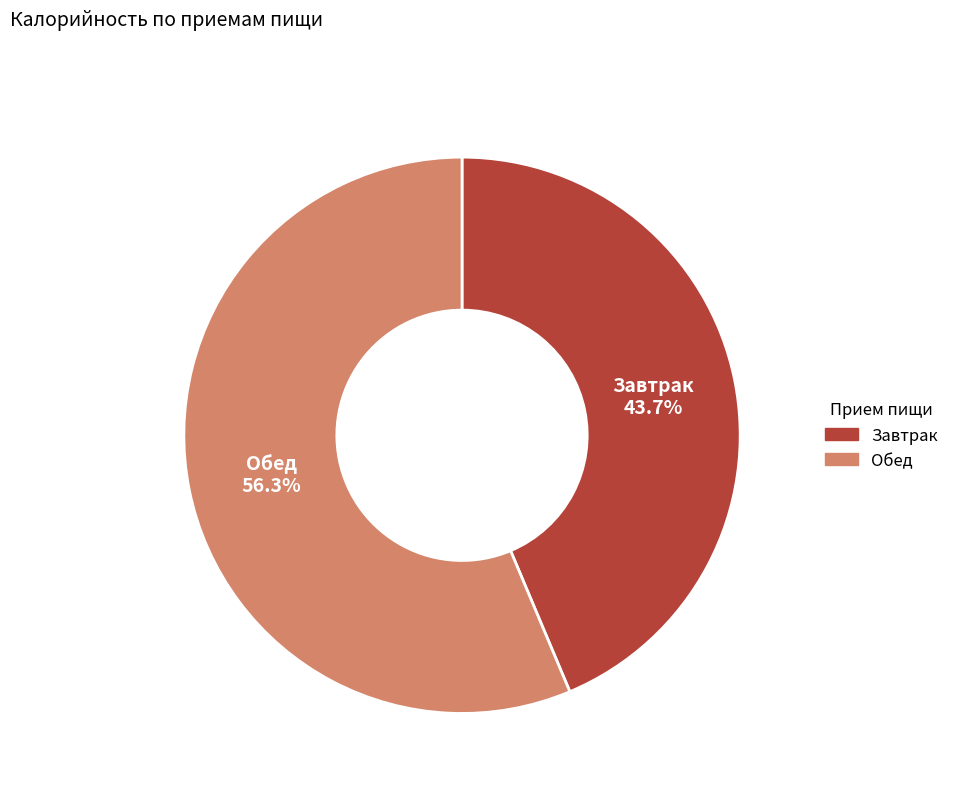

True or false: Завтрак accounts for 44% of the total.

True